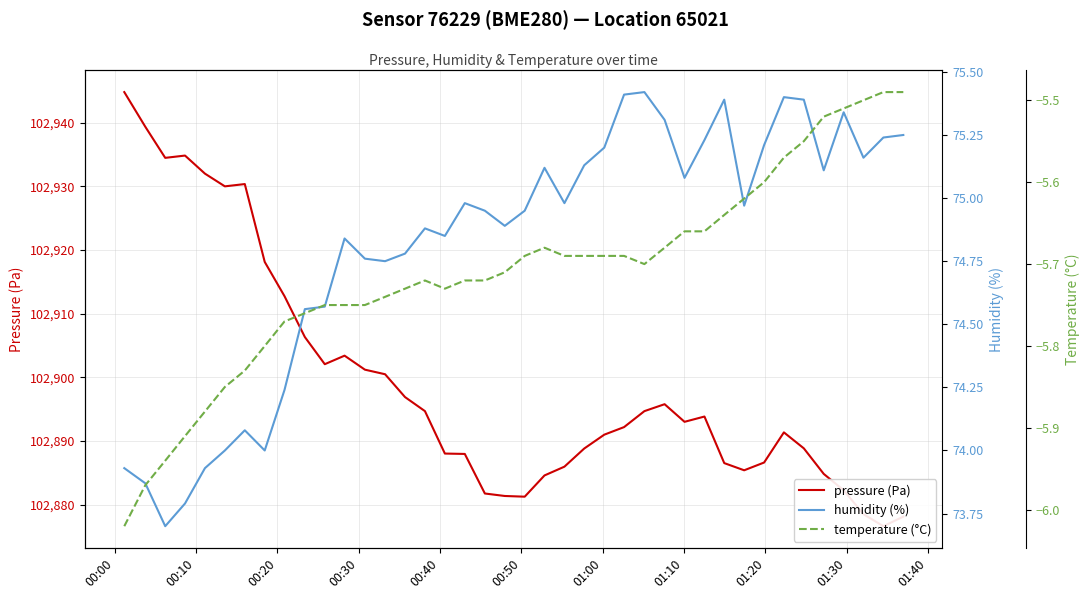

Reading right to left, extract all data points from this chart.

pressure (Pa): 102878.1	102876.6	102878.5	102882.2	102884.8	102888.8	102891.3	102886.6	102885.4	102886.5	102893.8	102893.0	102895.8	102894.7	102892.2	102891.0	102888.8	102885.9	102884.6	102881.2	102881.3	102881.7	102887.9	102888.0	102894.7	102896.9	102900.5	102901.2	102903.4	102902.1	102906.3	102912.8	102918.1	102930.4	102930.0	102932.0	102934.9	102934.5	102939.4	102944.8
humidity (%): 75.2	75.2	75.2	75.3	75.1	75.4	75.4	75.2	75.0	75.4	75.2	75.1	75.3	75.4	75.4	75.2	75.1	75.0	75.1	75.0	74.9	75.0	75.0	74.8	74.9	74.8	74.8	74.8	74.8	74.6	74.6	74.2	74.0	74.1	74.0	73.9	73.8	73.7	73.9	73.9
temperature (°C): -5.5	-5.5	-5.5	-5.5	-5.5	-5.5	-5.6	-5.6	-5.6	-5.6	-5.7	-5.7	-5.7	-5.7	-5.7	-5.7	-5.7	-5.7	-5.7	-5.7	-5.7	-5.7	-5.7	-5.7	-5.7	-5.7	-5.7	-5.8	-5.8	-5.8	-5.8	-5.8	-5.8	-5.8	-5.8	-5.9	-5.9	-5.9	-6.0	-6.0